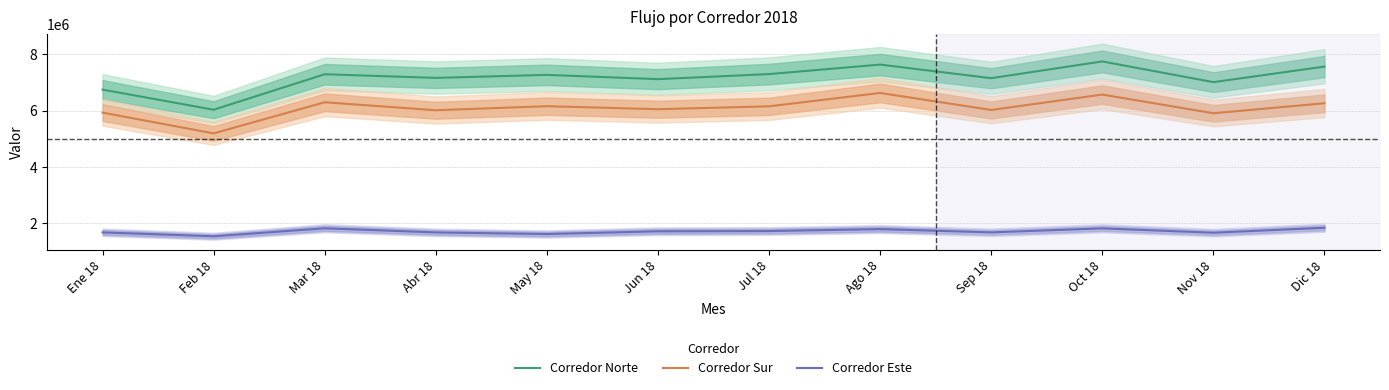

Rank the categories by Corredor Este value from lowest to highest.

Feb 18, May 18, Nov 18, Abr 18, Ene 18, Sep 18, Jun 18, Jul 18, Ago 18, Oct 18, Mar 18, Dic 18